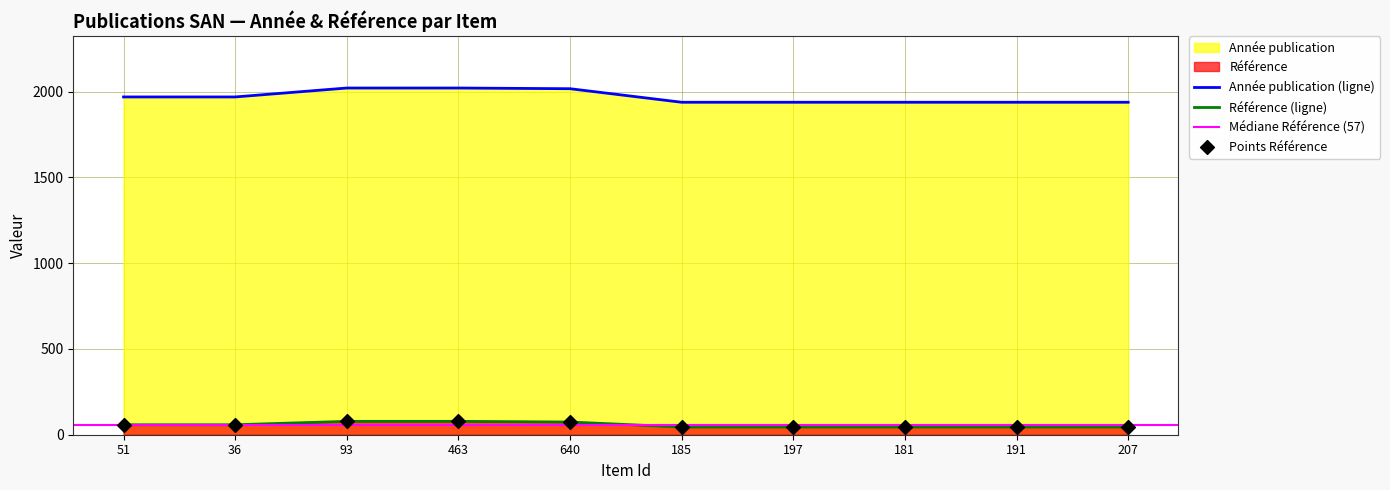

Which series contains the lowest Y value?

Référence